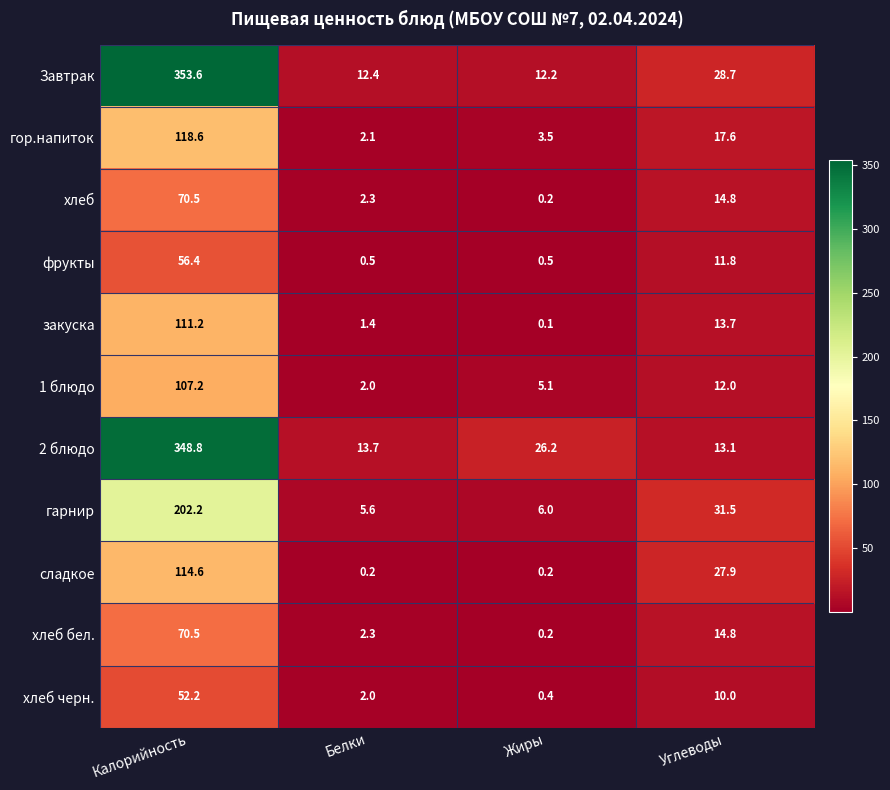

Count the number of categories in the chart.

4